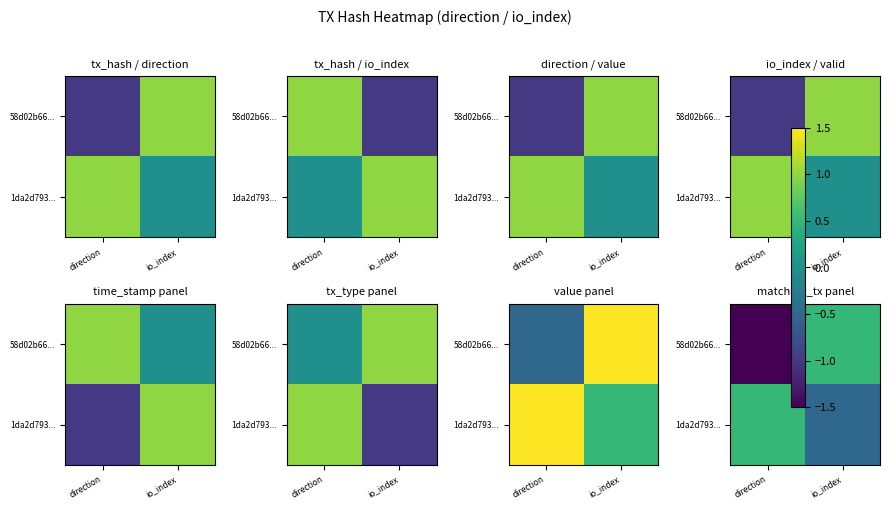

The value of 1da2d793... at io_index is -0.5. True or false?

True